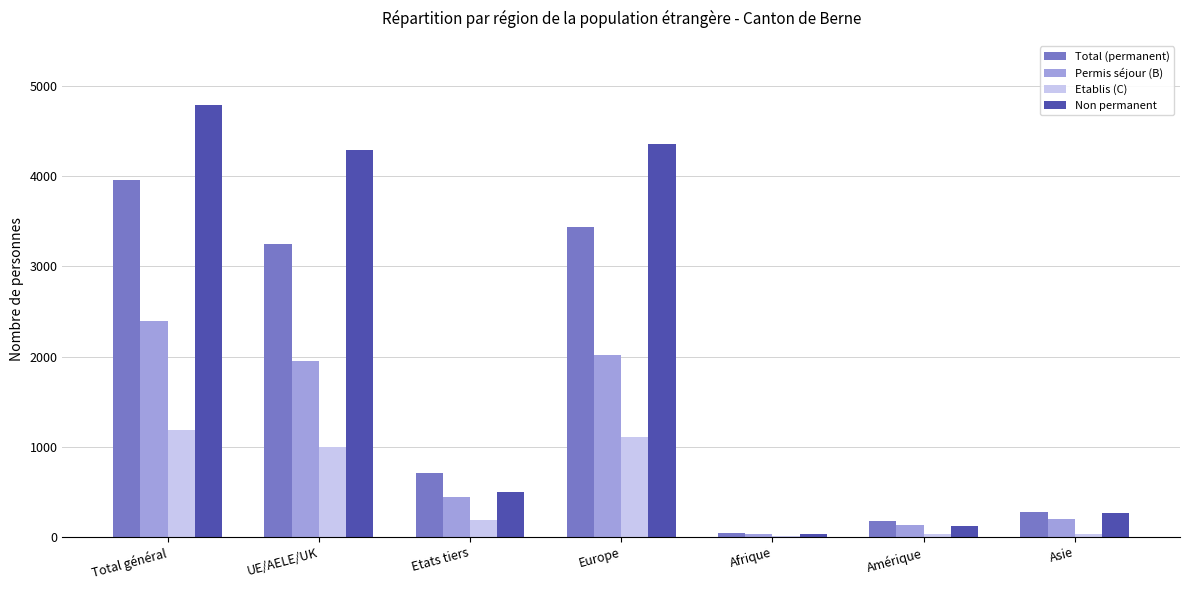

At which category does the chart reach its peak across all series?

Total général